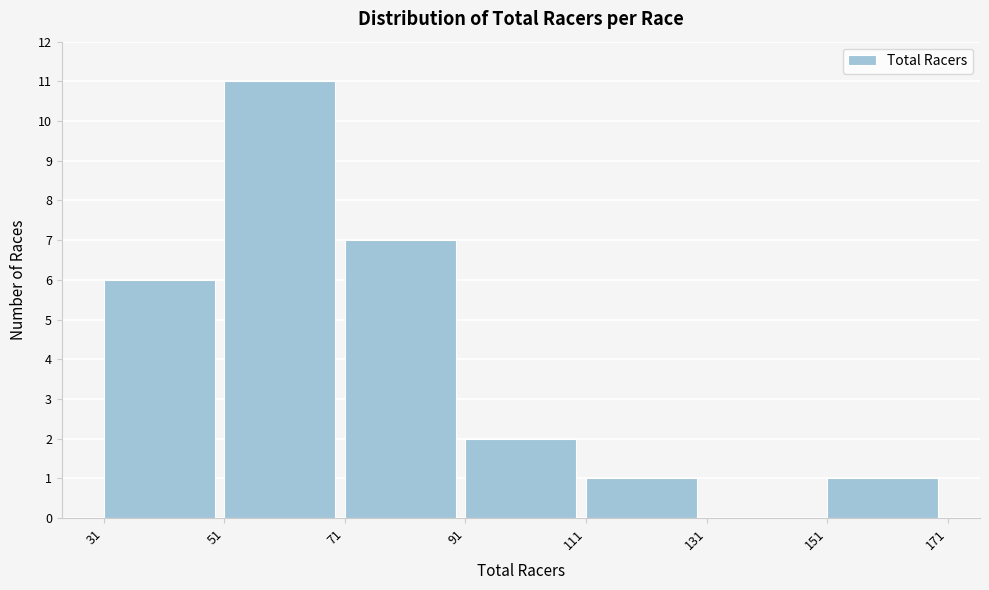

How tall is the bar that spans 51 to 71 on the x-axis? The values are not printed on the chart, so give them approximately, as read against the axis.

11